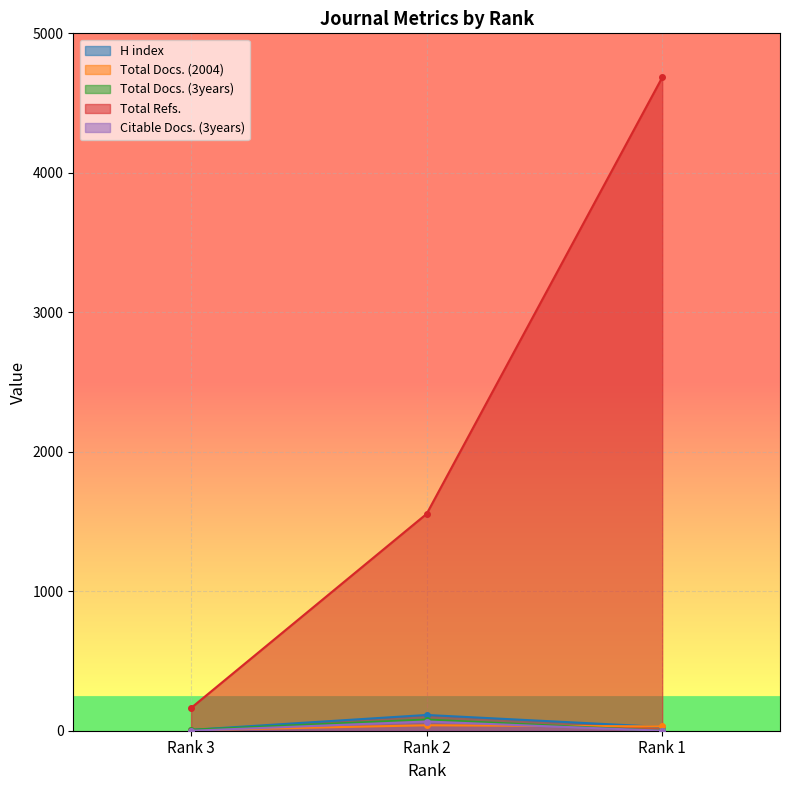

What is the value of the H index point at the 2nd from the left?

113